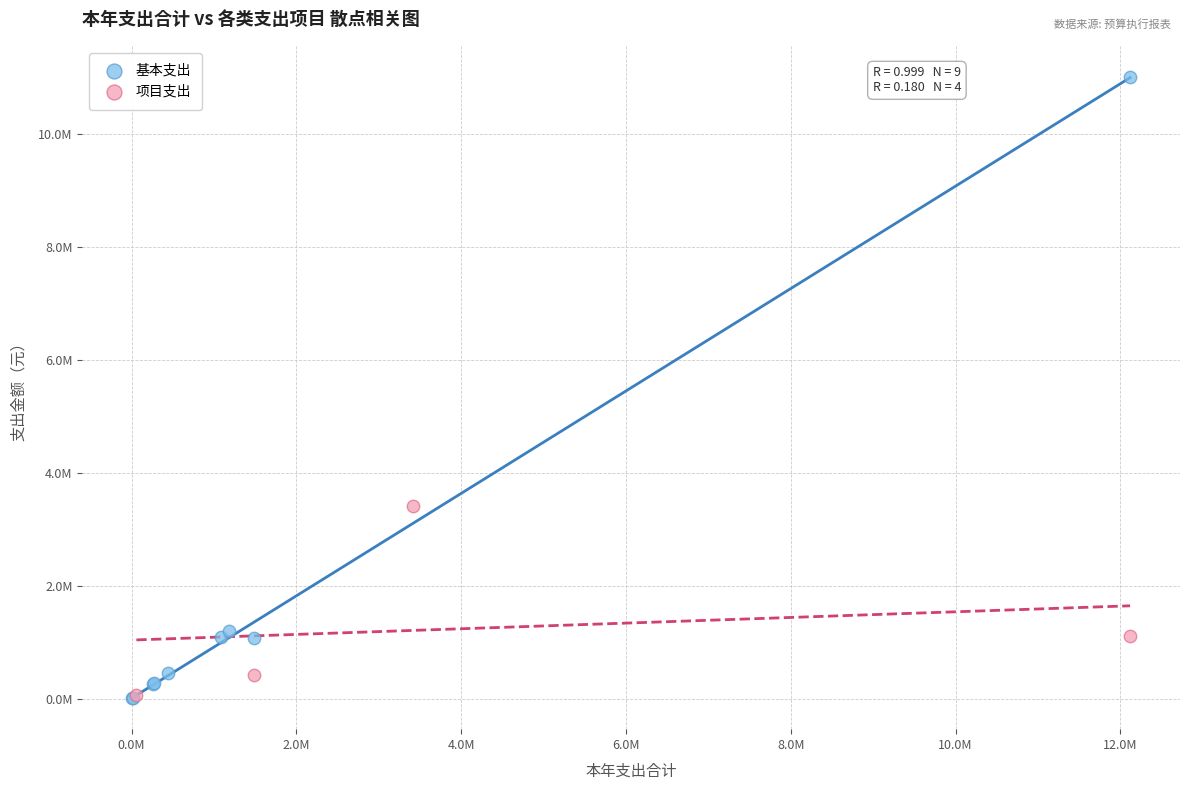

Which series contains the highest Y value?

基本支出